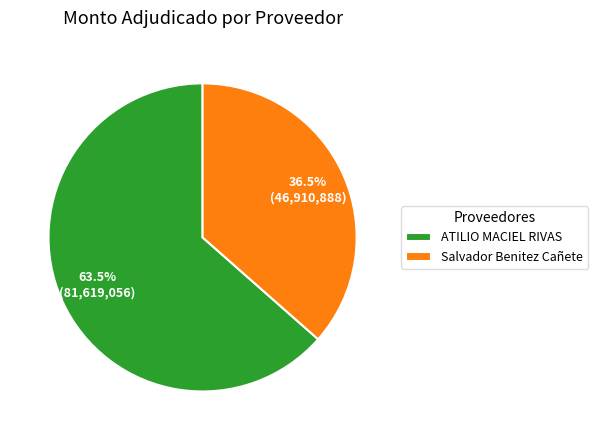

Approximately how many times larger is the value at ATILIO MACIEL RIVAS compared to Salvador Benitez Cañete?

1.7